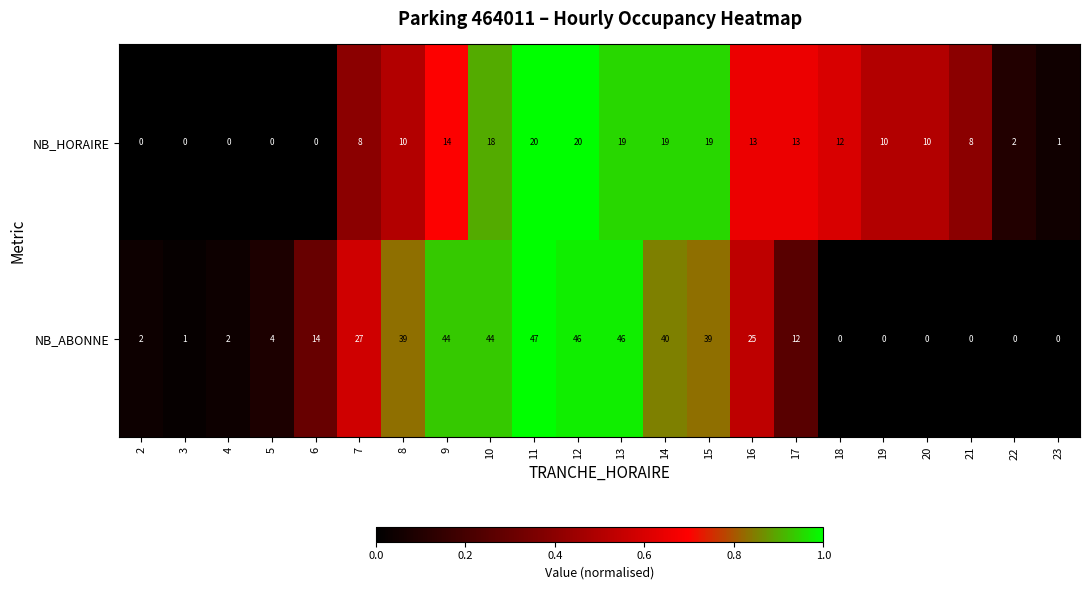

Which category has the highest value across all series?

11